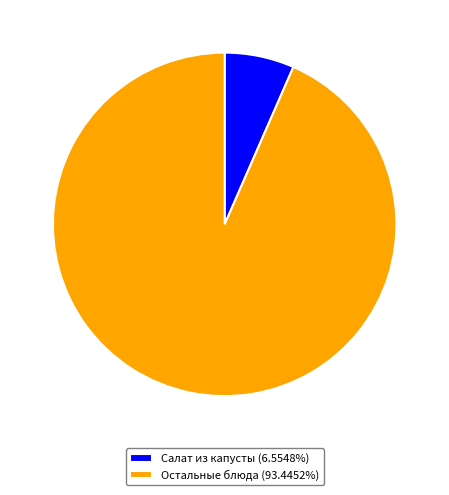

How many slices are in this pie chart?

2